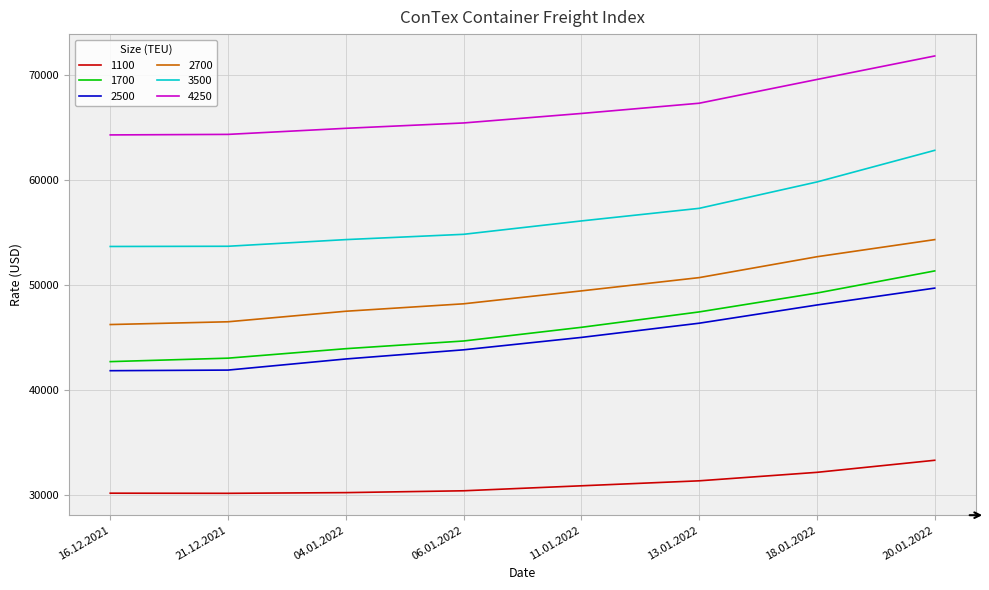

Which series changed the most between 16.12.2021 and 11.01.2022?

1700